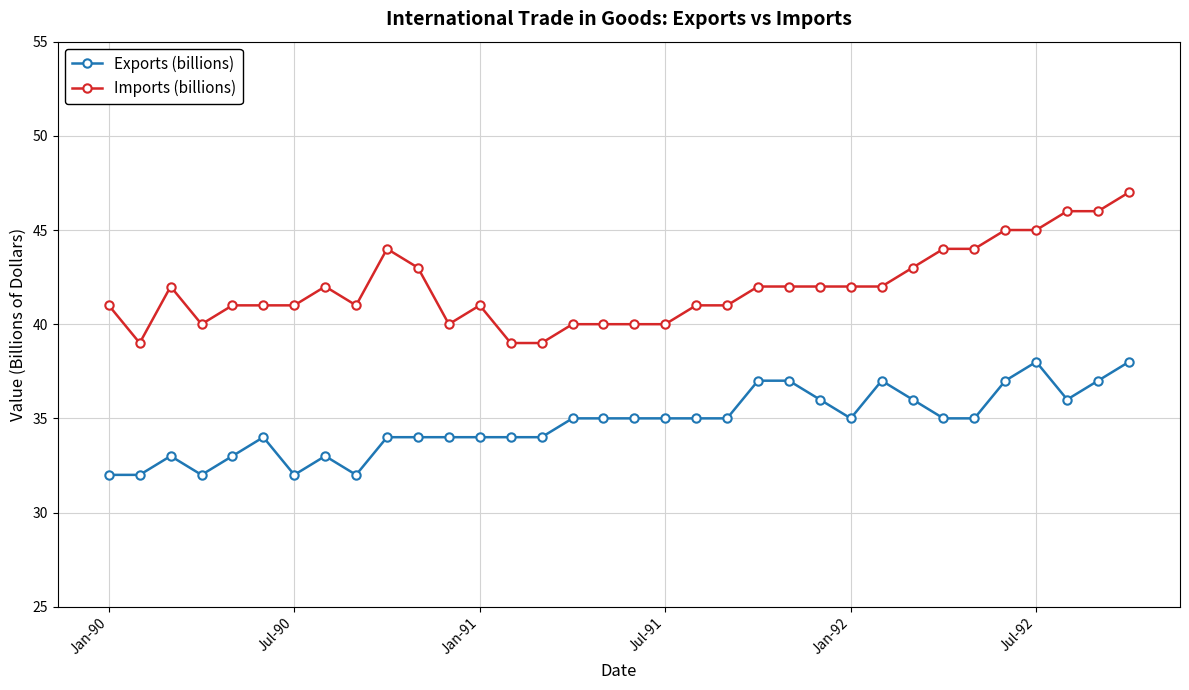

Does the chart display data point markers on the line(s)?

Yes